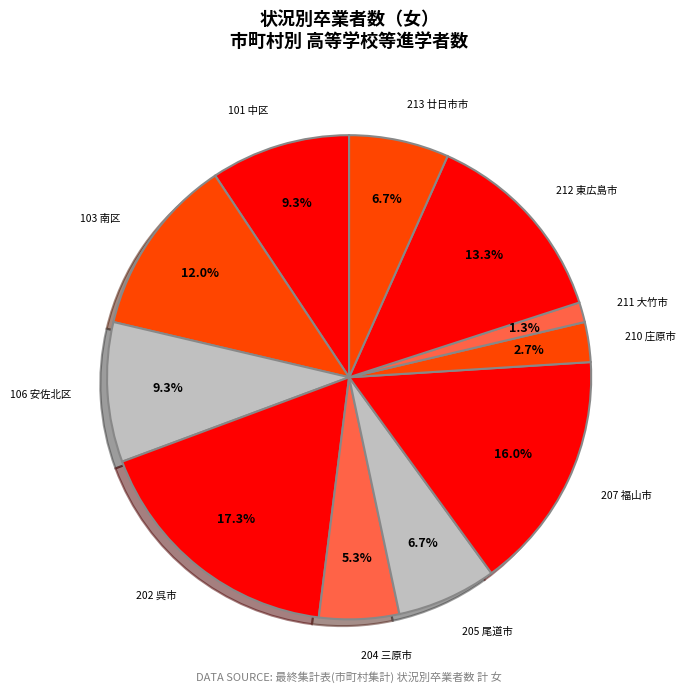

How many slices are in this pie chart?

11